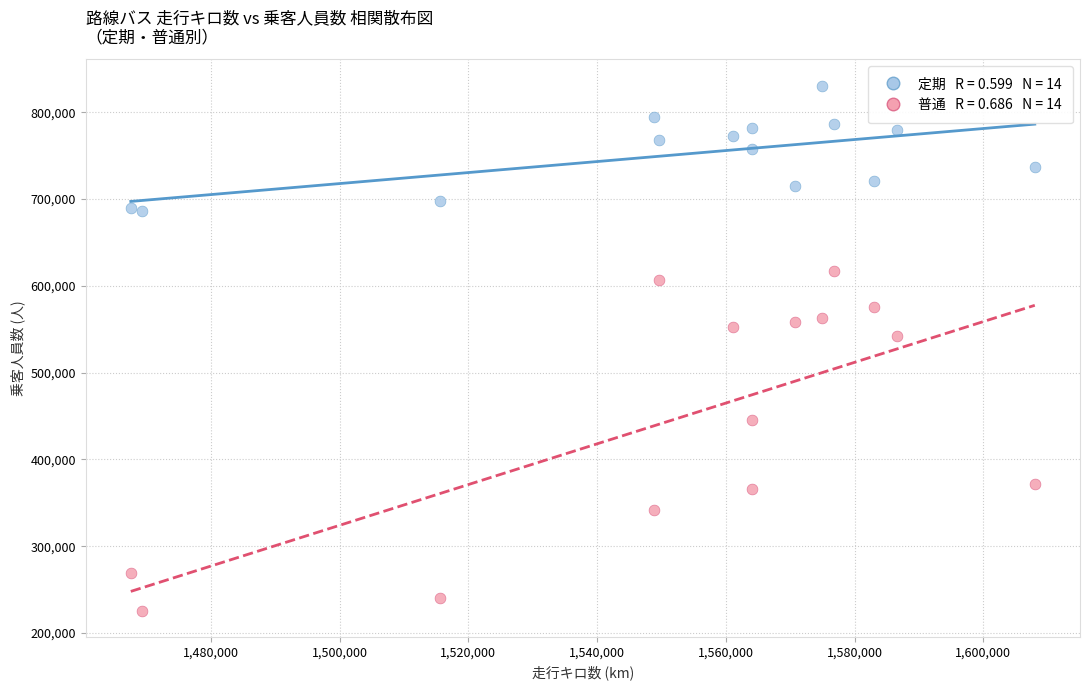

Across all data points, what is the range of X values (max minus min)?

140424